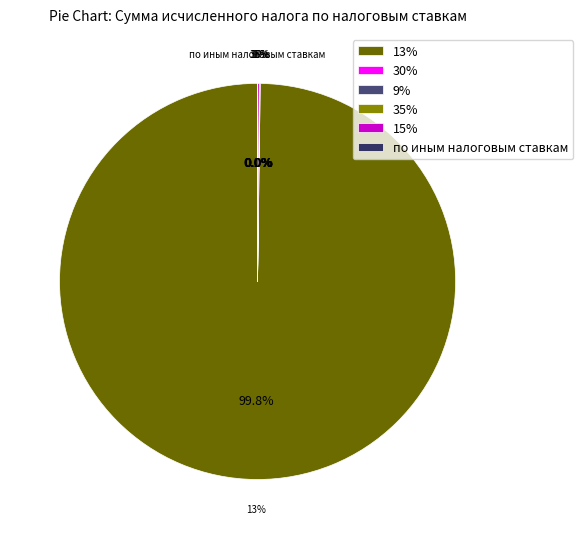

To the nearest percent, what is the average slice percentage?

17%